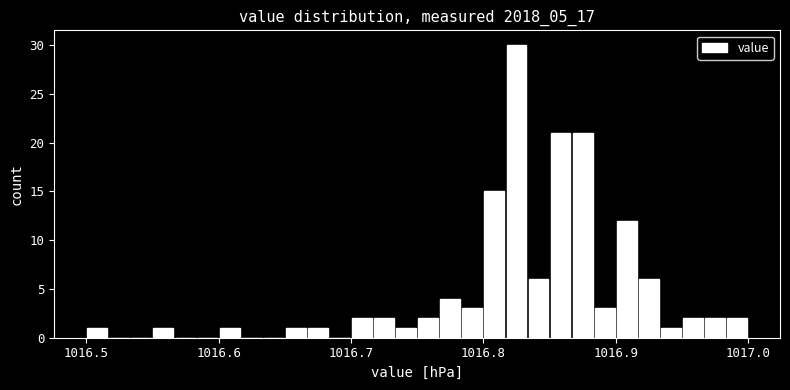

Around what value on the x-axis is the tallest bar? Give the approximate position of its centre, as read against the axis.

1016.83